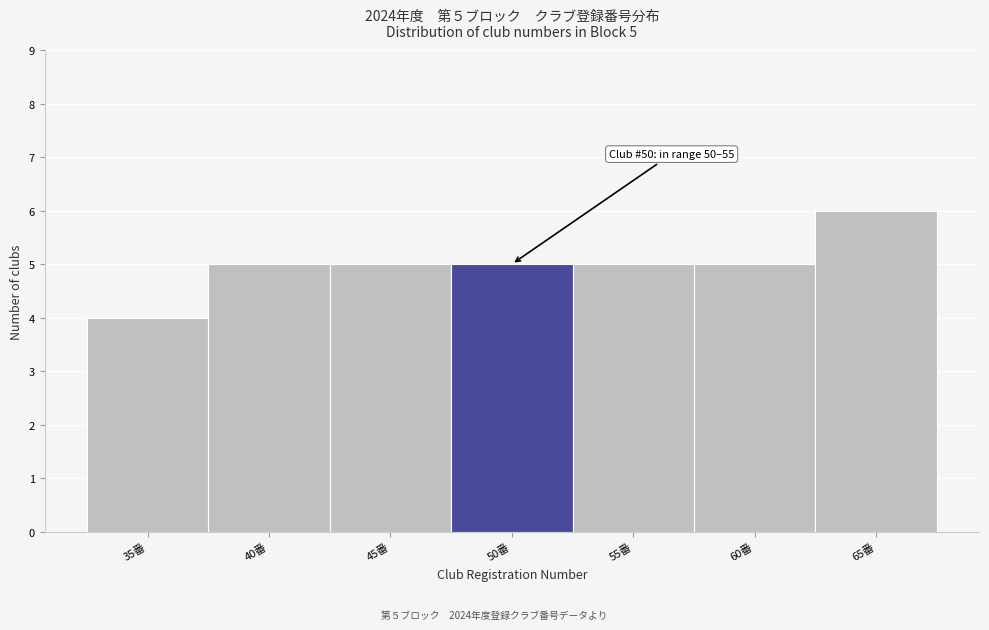

Reading left to right, list all the values displayed in this chart.

4	5	5	5	5	5	6